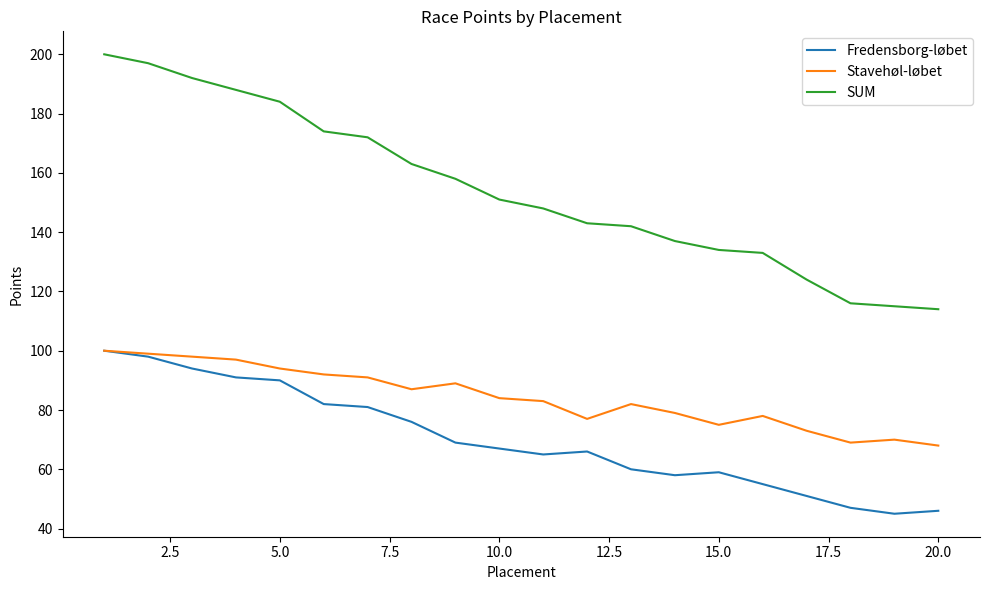

What is the highest value of the Fredensborg-løbet series?

100